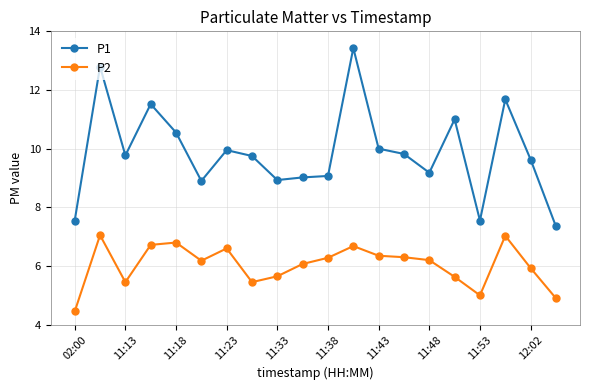

True or false: P2 has more than 0 points higher than both neighbors.

True